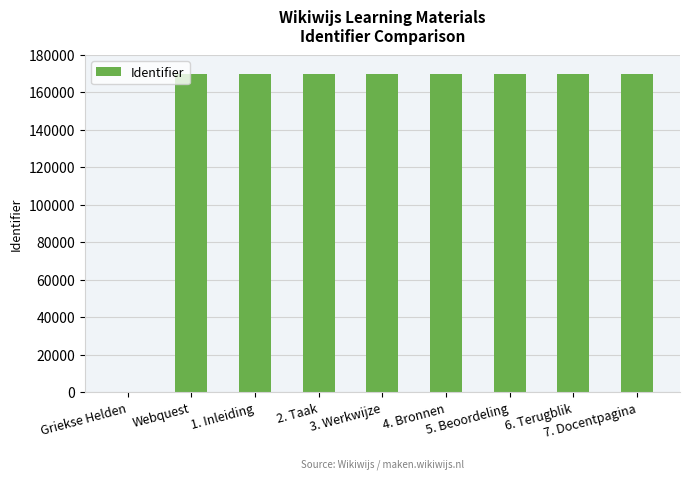

What is the sum of all values?

1356811